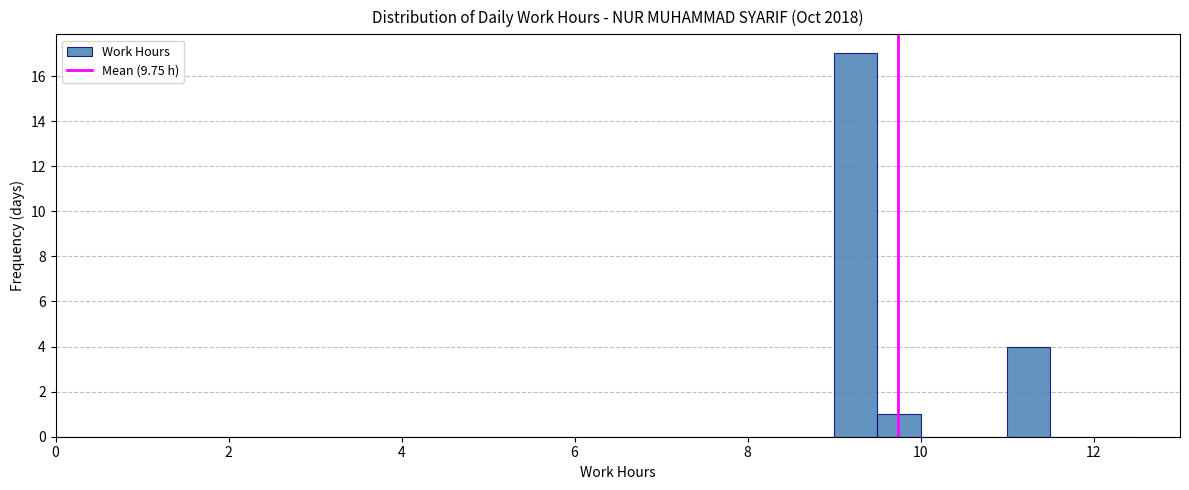

Read against the x-axis, roughly where is the centre of the tallest bar?

9.2